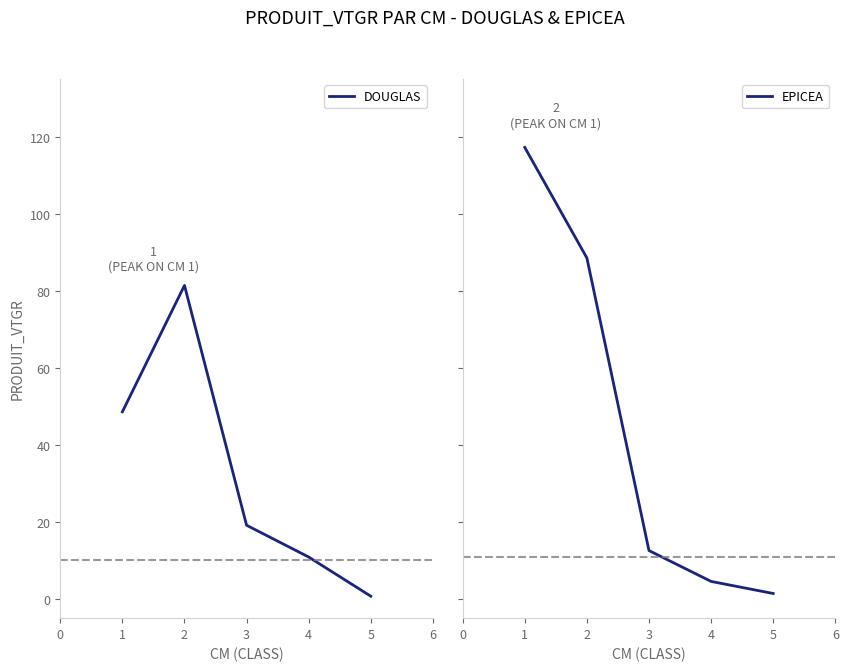

How many data points in EPICEA are above 12?

3